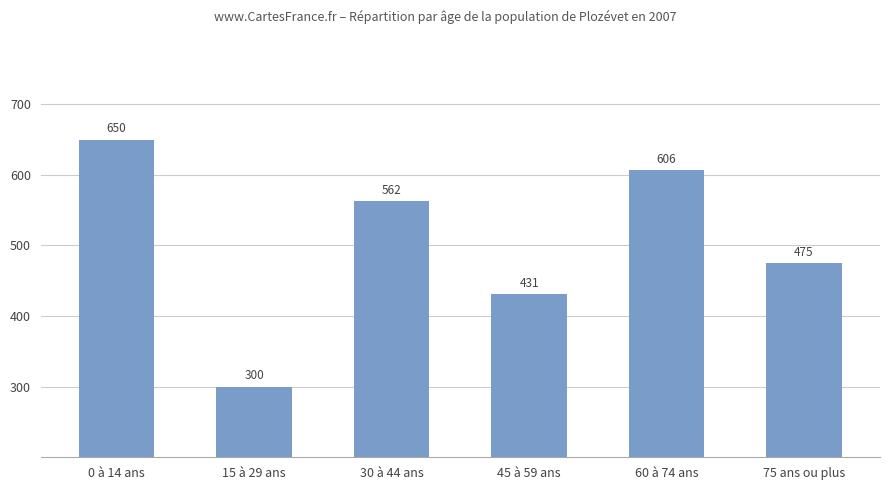

What is the sum of all values?

3025.0